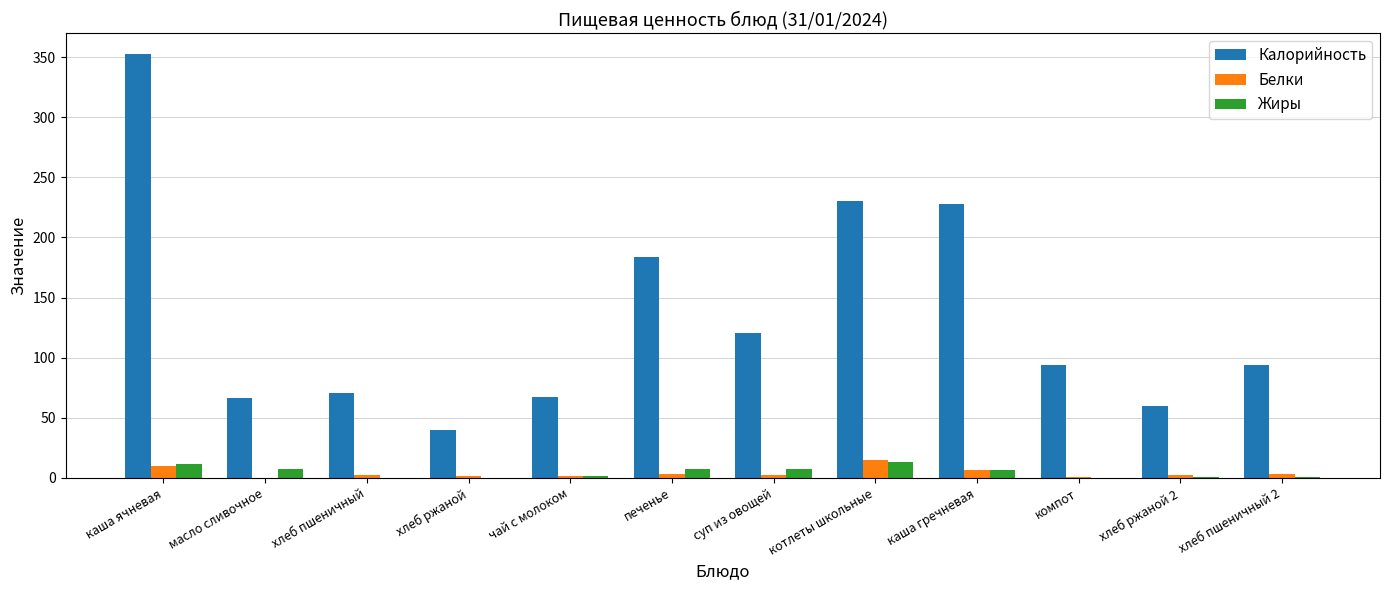

Read the Калорийность value at котлеты школьные.

230.6